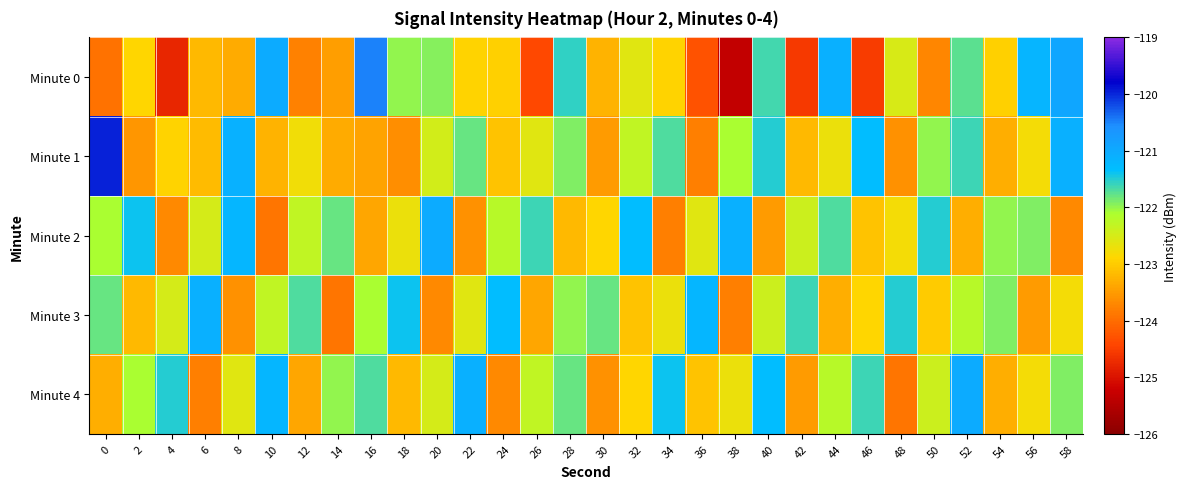

How many distinct data groups are displayed?

5